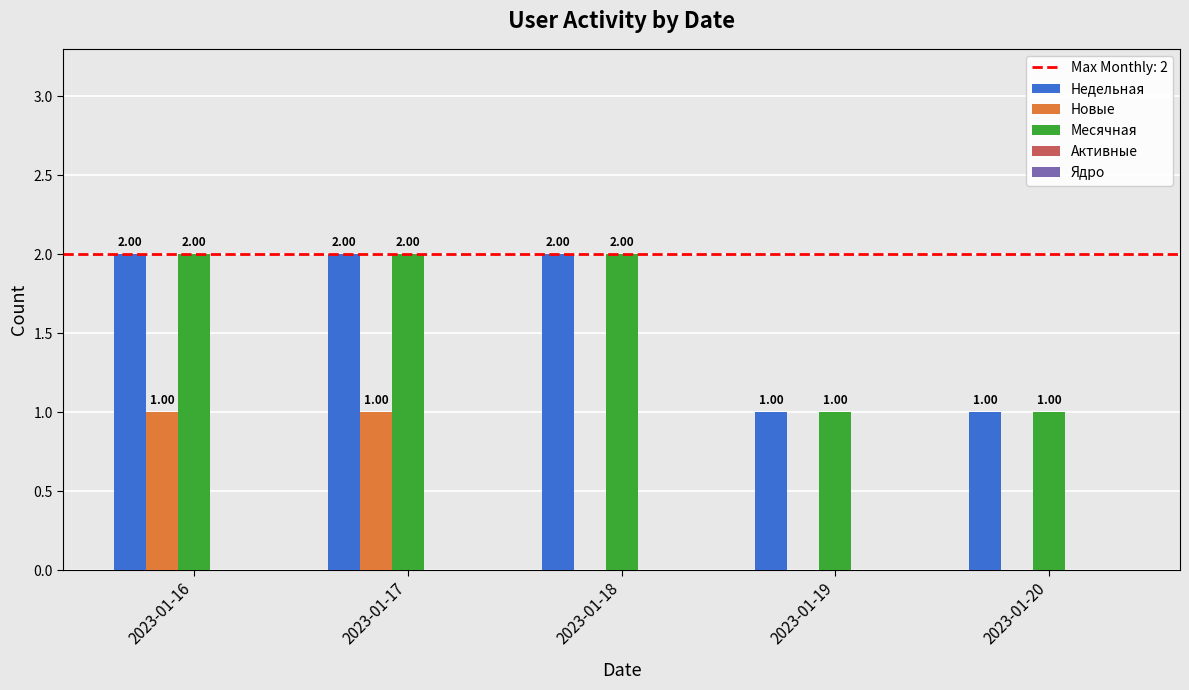

What is the sum of all Недельная values?

8